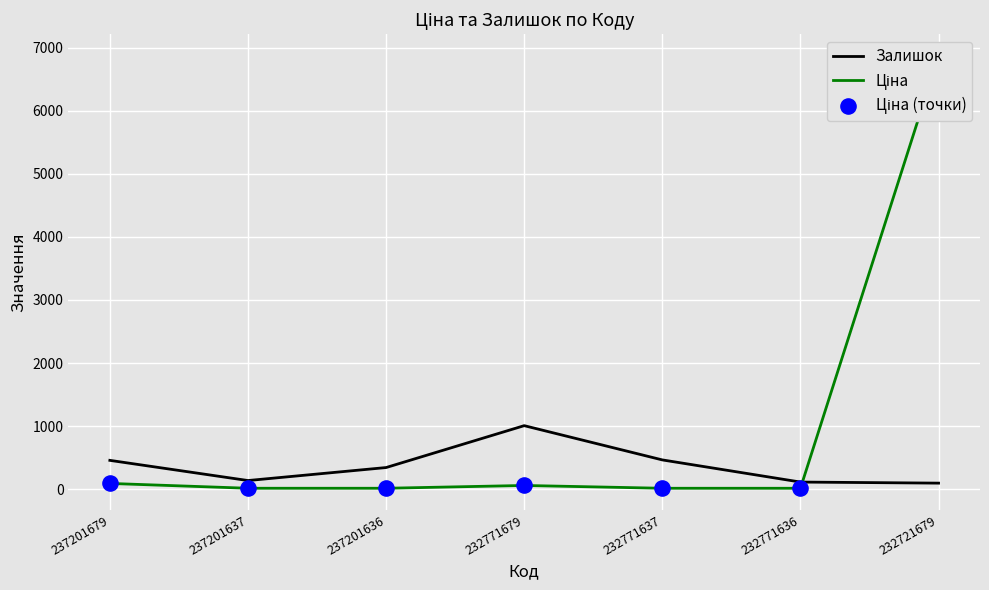

Which series contains the highest Y value?

Ціна